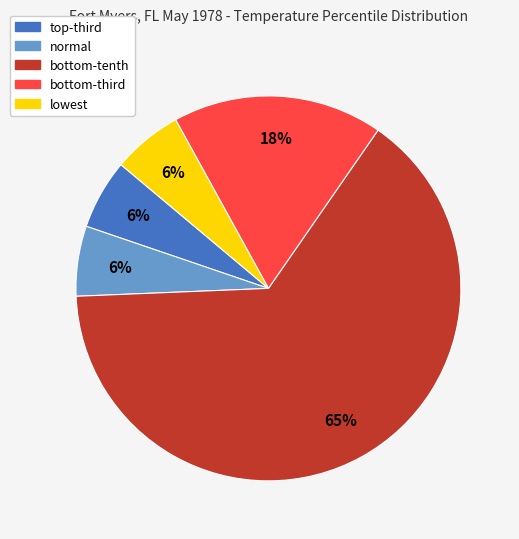

Is there a majority slice in this chart?

Yes